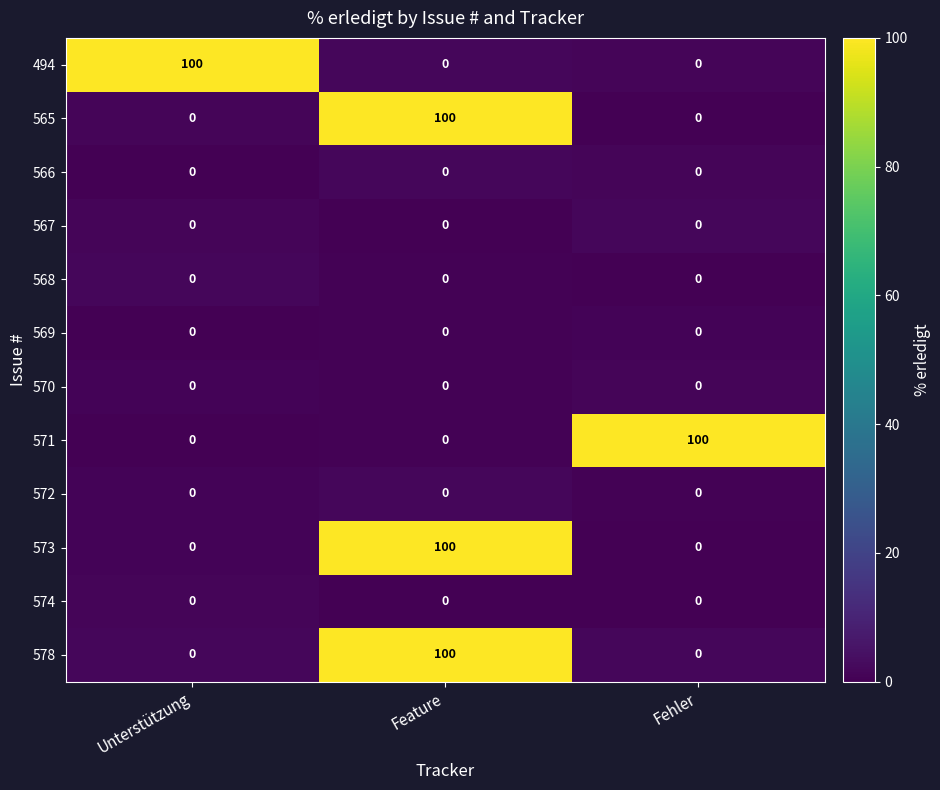

Which category has the highest value in the 578 series?

Feature